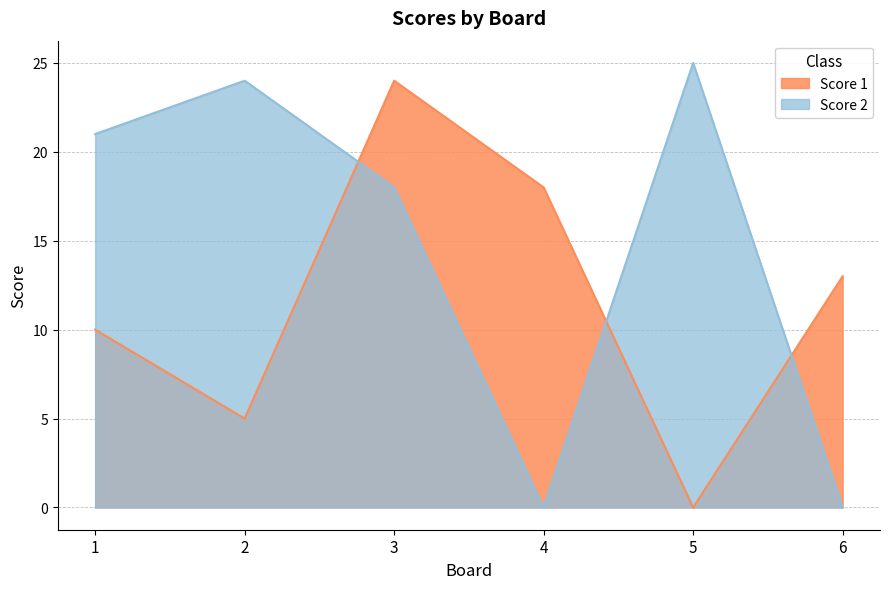

Reading right to left, list all the values displayed in this chart.

Score 1: 6=13	5=0	4=18	3=24	2=5	1=10
Score 2: 6=0	5=25	4=0	3=18	2=24	1=21